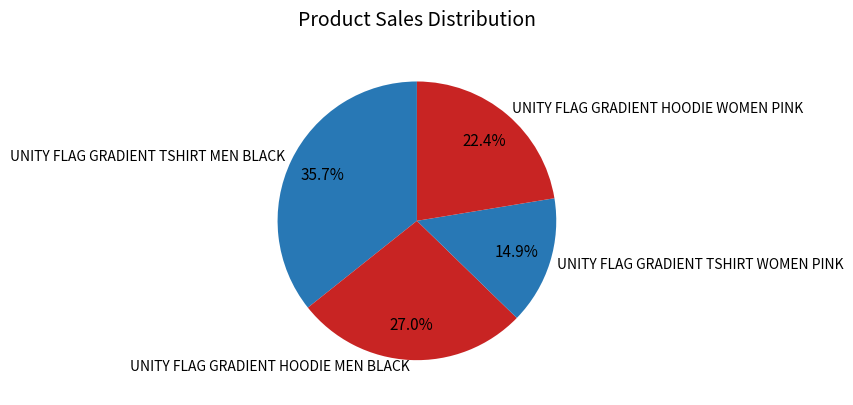

Between UNITY FLAG GRADIENT HOODIE MEN BLACK and UNITY FLAG GRADIENT TSHIRT WOMEN PINK, which is larger?

UNITY FLAG GRADIENT HOODIE MEN BLACK